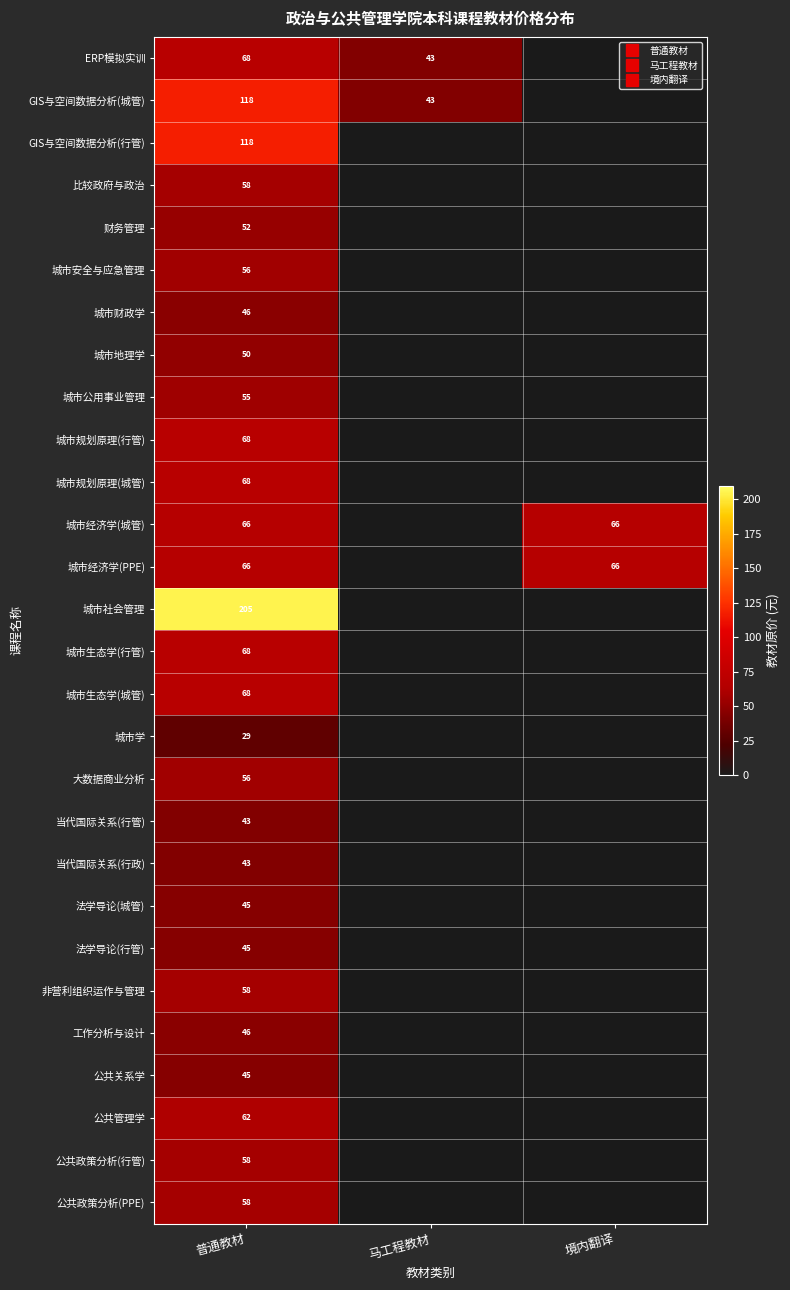

Which label corresponds to the largest value in the chart?

普通教材